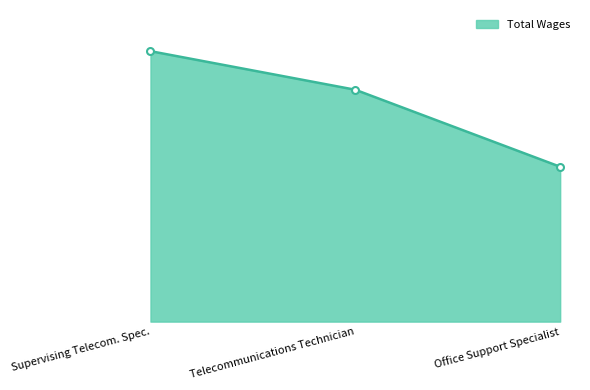

Between Supervising Telecom. Spec. and Office Support Specialist, which is larger?

Supervising Telecom. Spec.